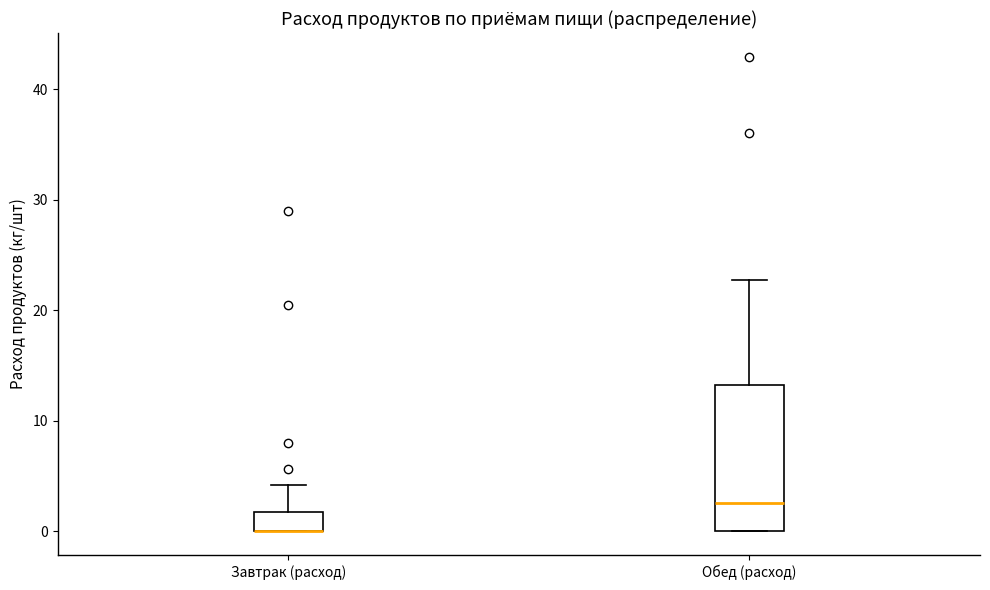

Where does the upper whisker of the box for Завтрак (расход) end on the y-axis? The values are not printed on the chart, so give them approximately, as read against the axis.

4